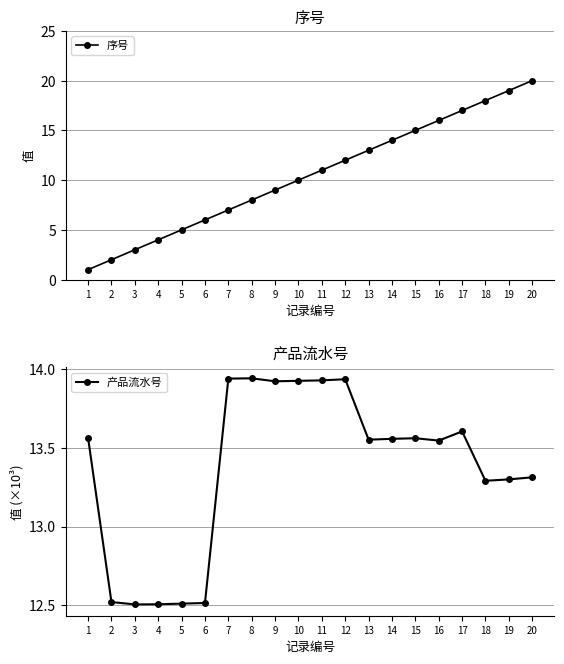

What is the spread (max minus min) of values at 18?

4.7